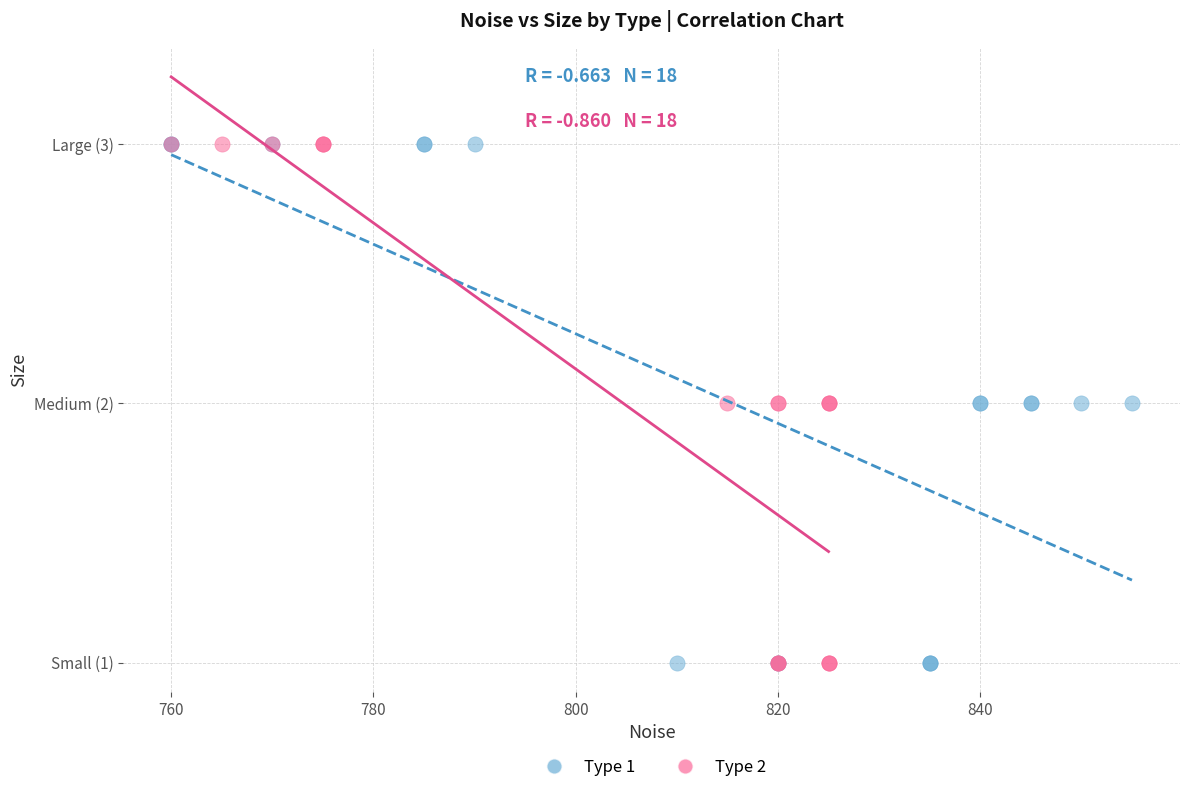

What are all the series names shown in the legend?

Type 1, Type 2